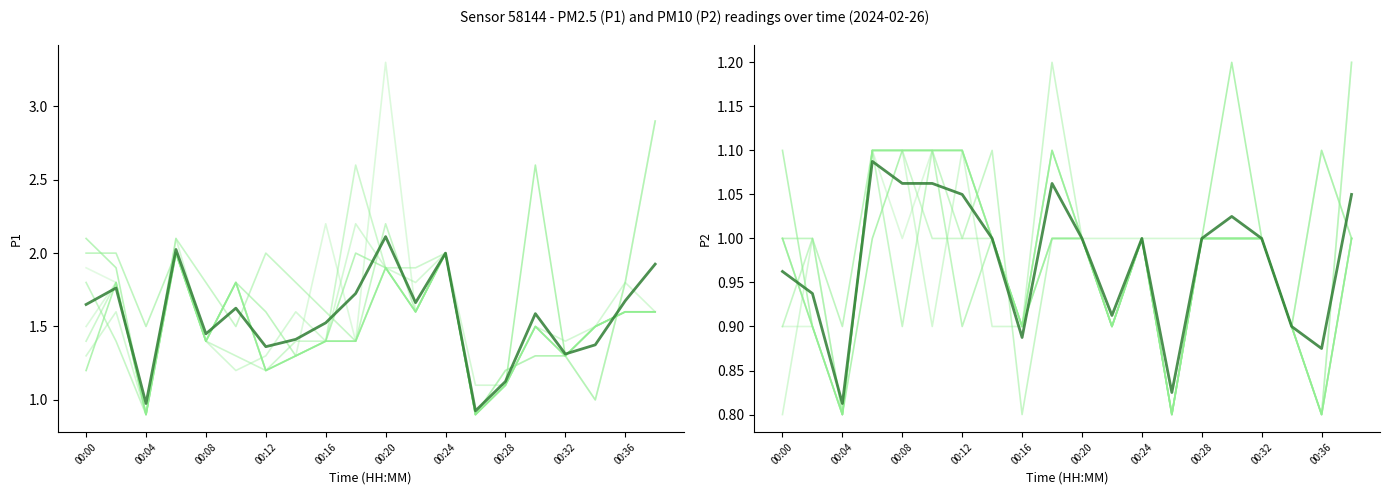

What is the value of the P2 point at the 3rd from the left?

0.8